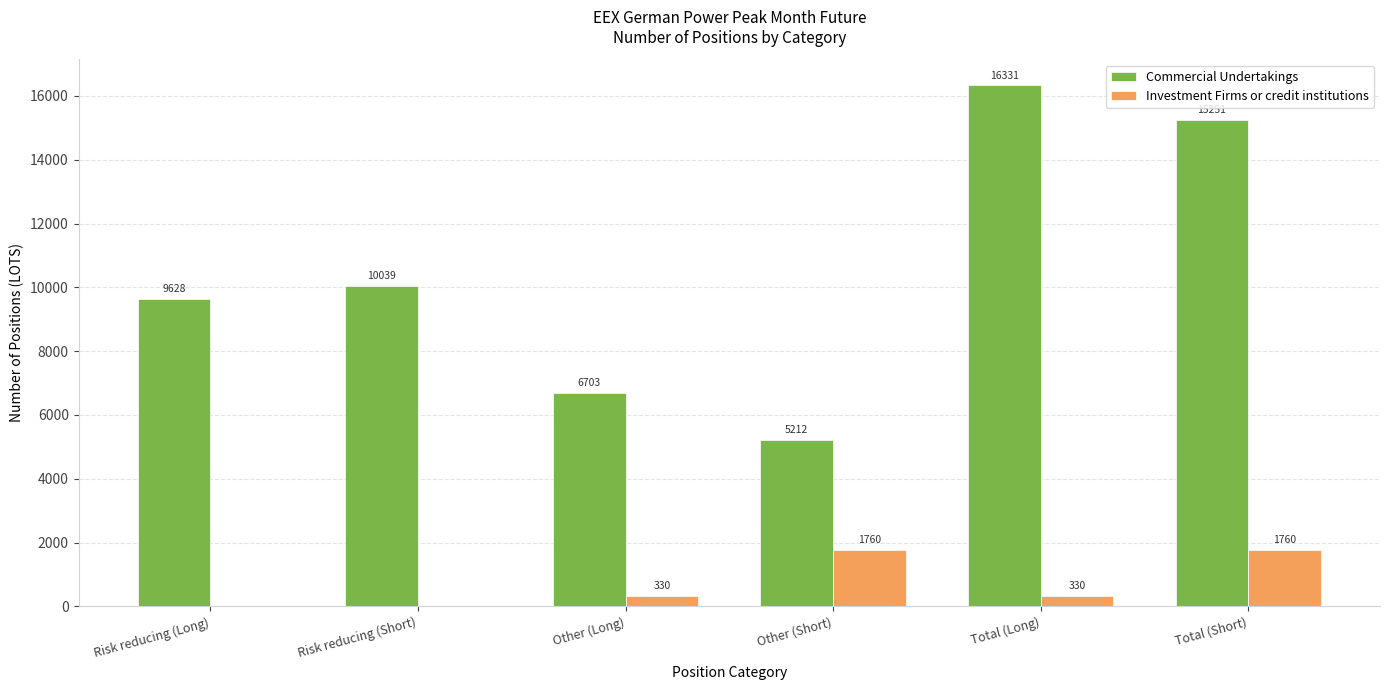

Does the chart contain stacked bars?

No